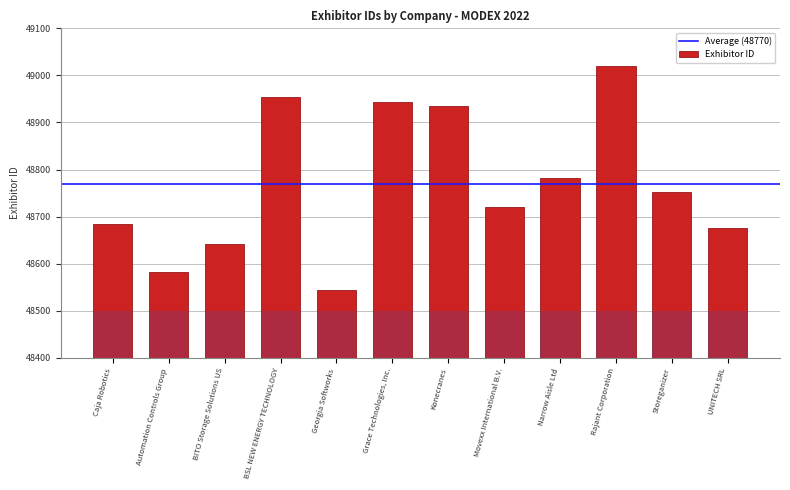

What is the label of the 10th bar from the left?

Rajant Corporation